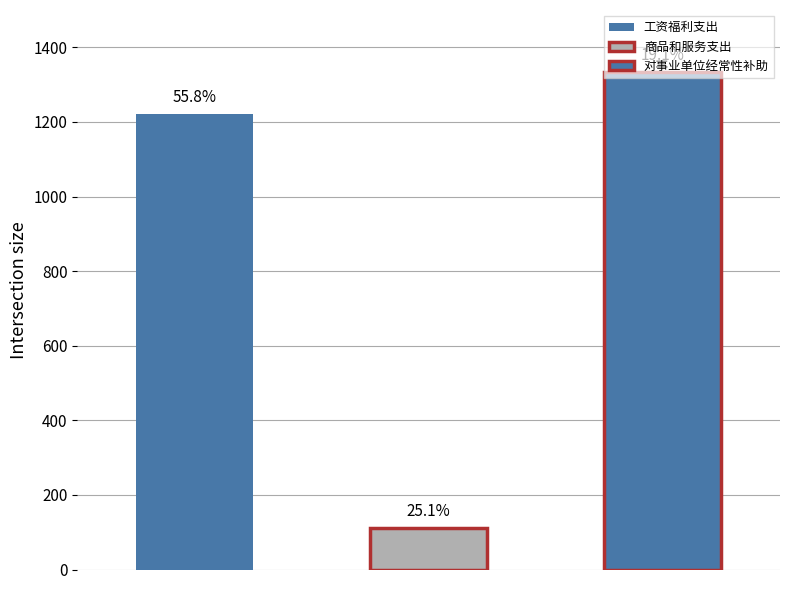

List the labels in order of value, largest first.

对事业单位经常性补助, 工资福利支出, 商品和服务支出